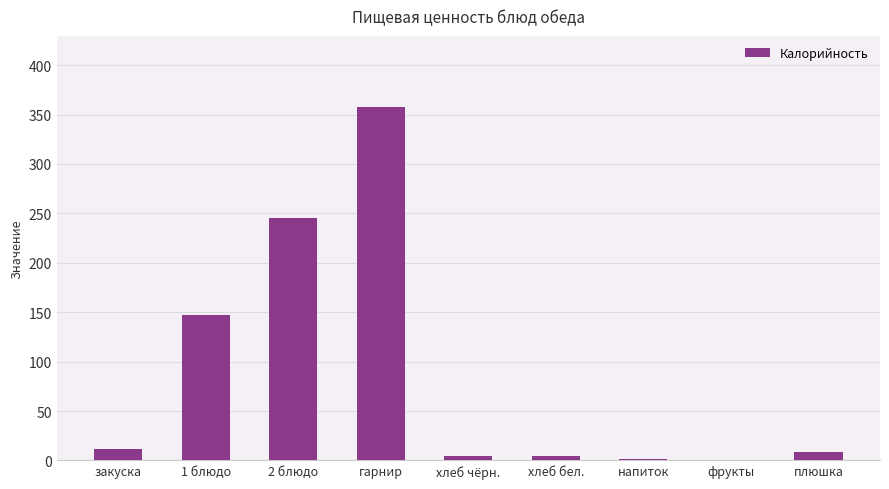

What is the maximum value shown in the chart?

358.0